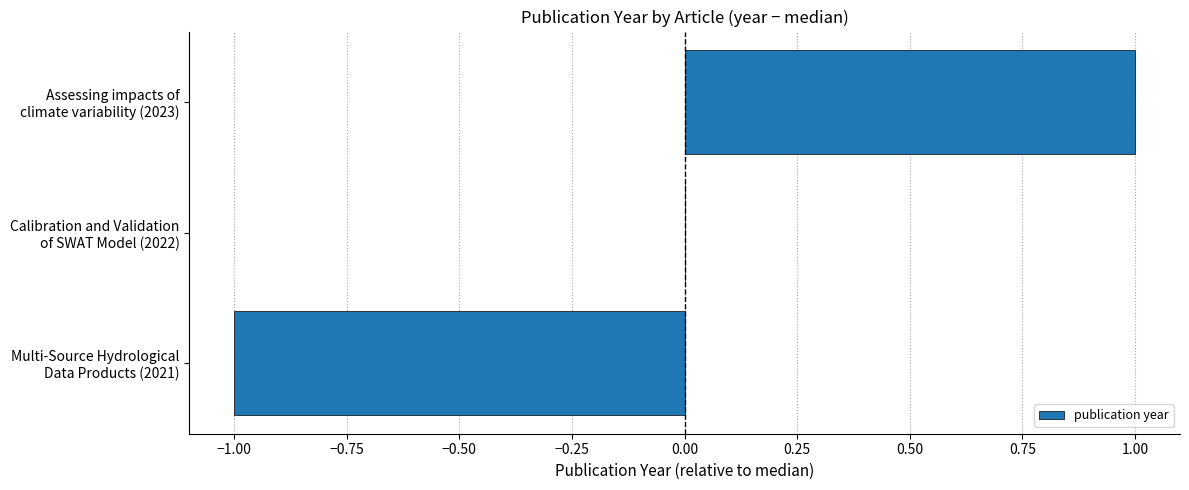

Where is the data nearest to the value 0?

Calibration and Validation
of SWAT Model (2022)